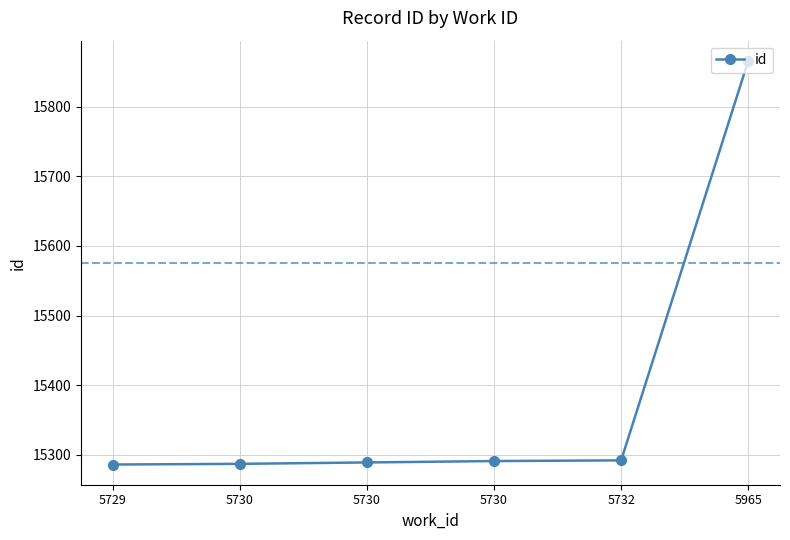

Which has a higher value, 5730 or 5729?

5730